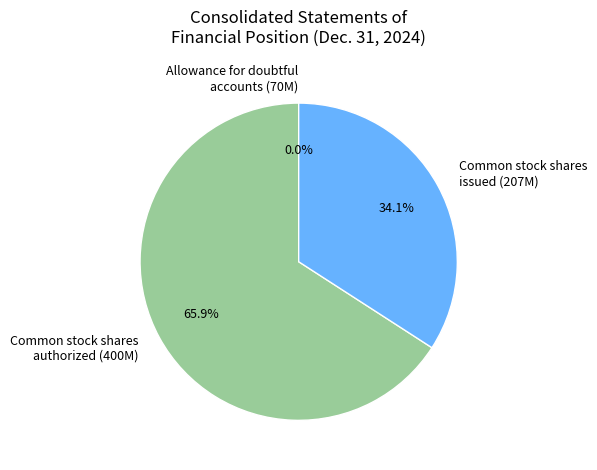

Does Common stock shares issued (207M) account for over 50% of the chart?

No